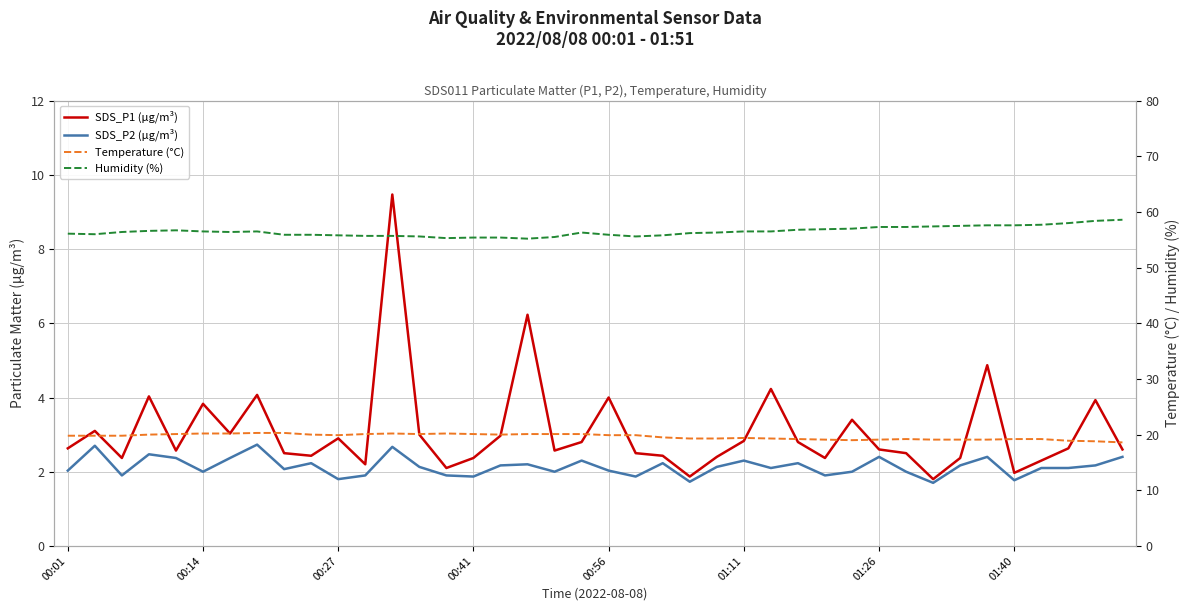

Is it true that Humidity (%) equals 84.3 at 31?

False